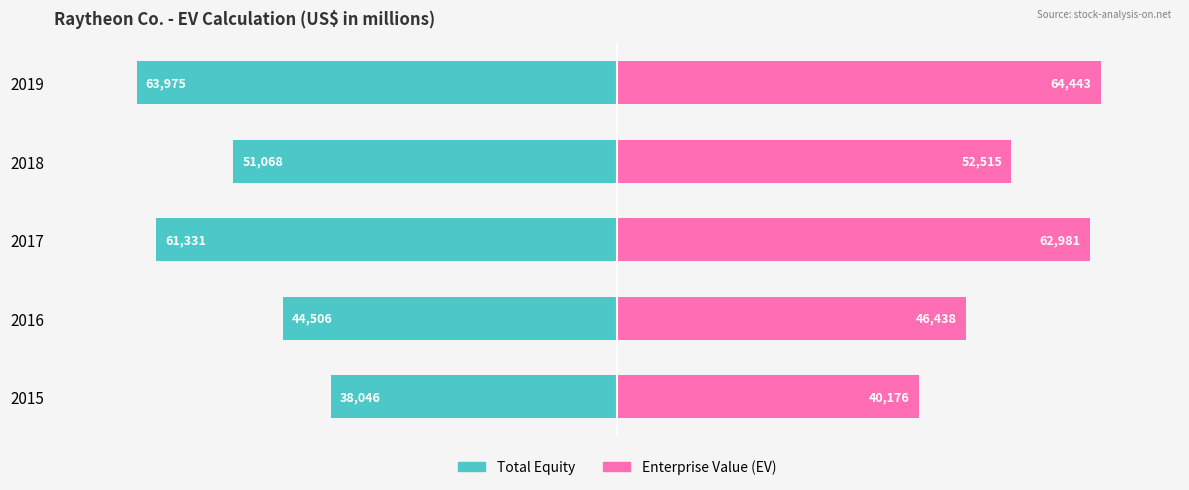

Between −40000 and 0, which series saw the biggest shift?

Total Equity